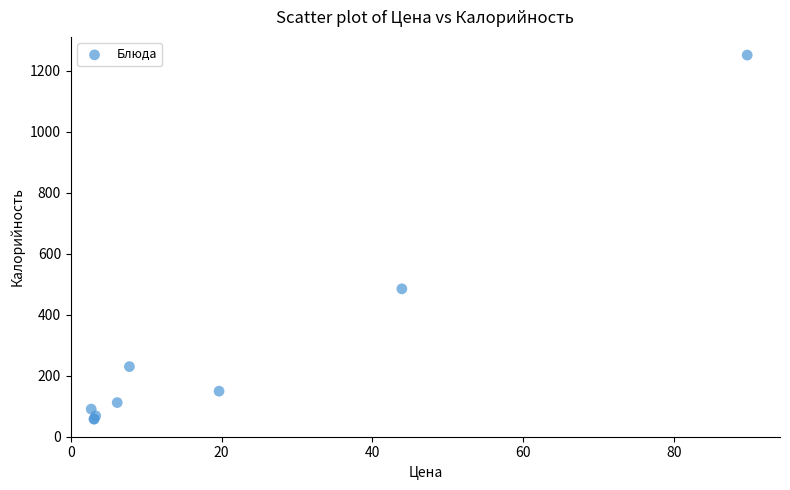

What Y value in the scatter plot is closest to 654?

485.0